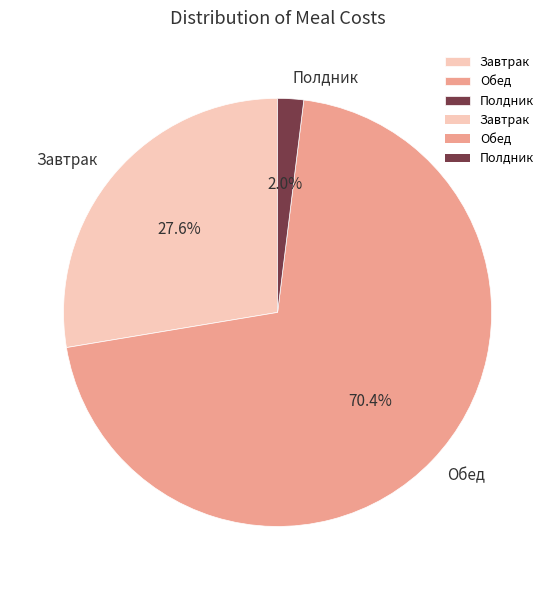

What is the majority slice?

Обед